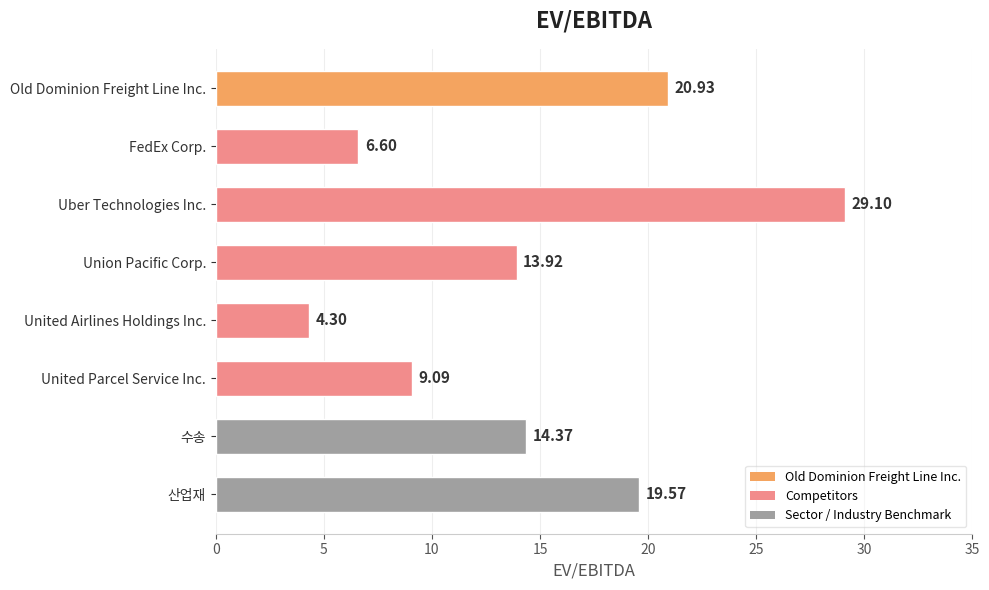

At which category does the chart reach its peak across all series?

Uber Technologies Inc.